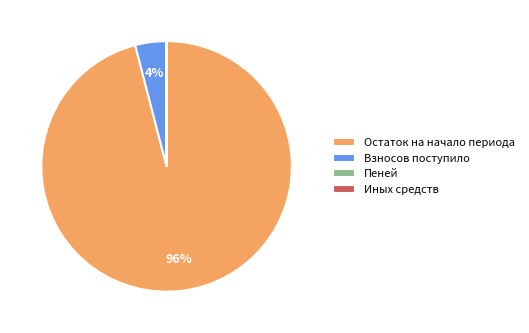

Combined, do Остаток на начало периода and Взносов поступило account for over 50%?

Yes